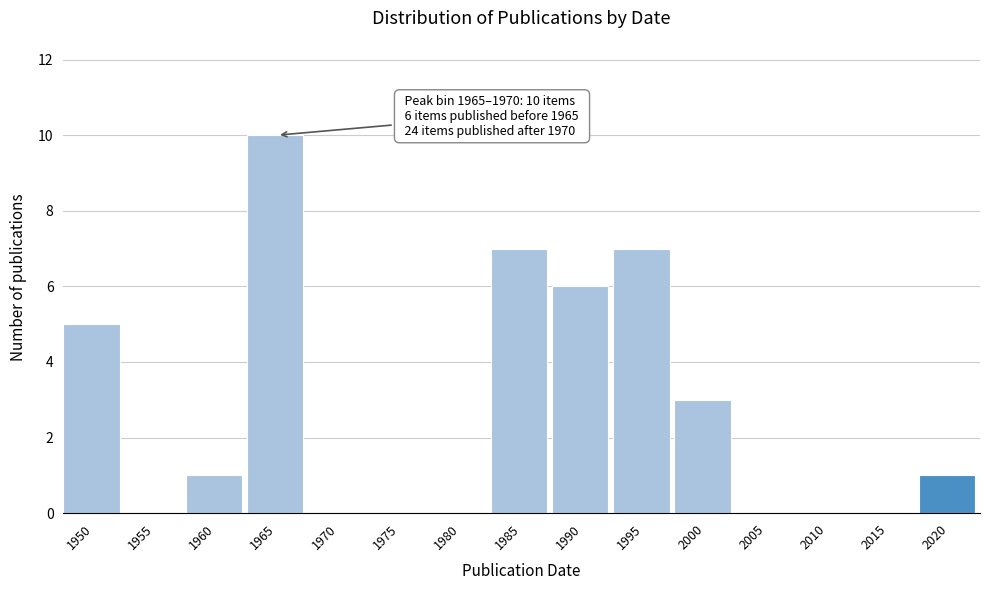

The value at 1950 is 5. True or false?

True